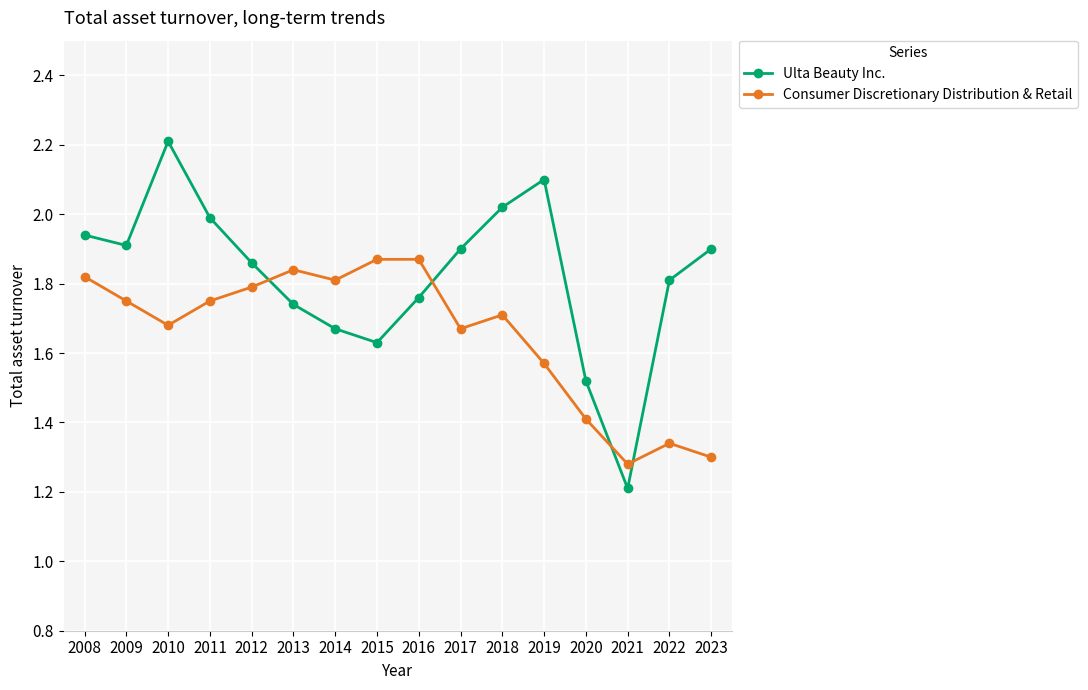

At which category does Consumer Discretionary Distribution & Retail reach its first local valley?

2010